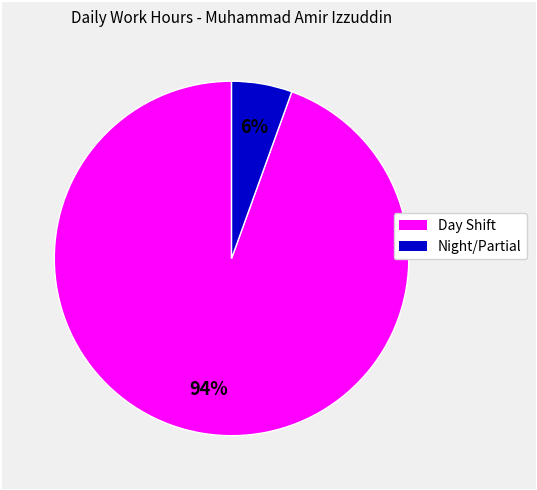

How many slices are in this pie chart?

2